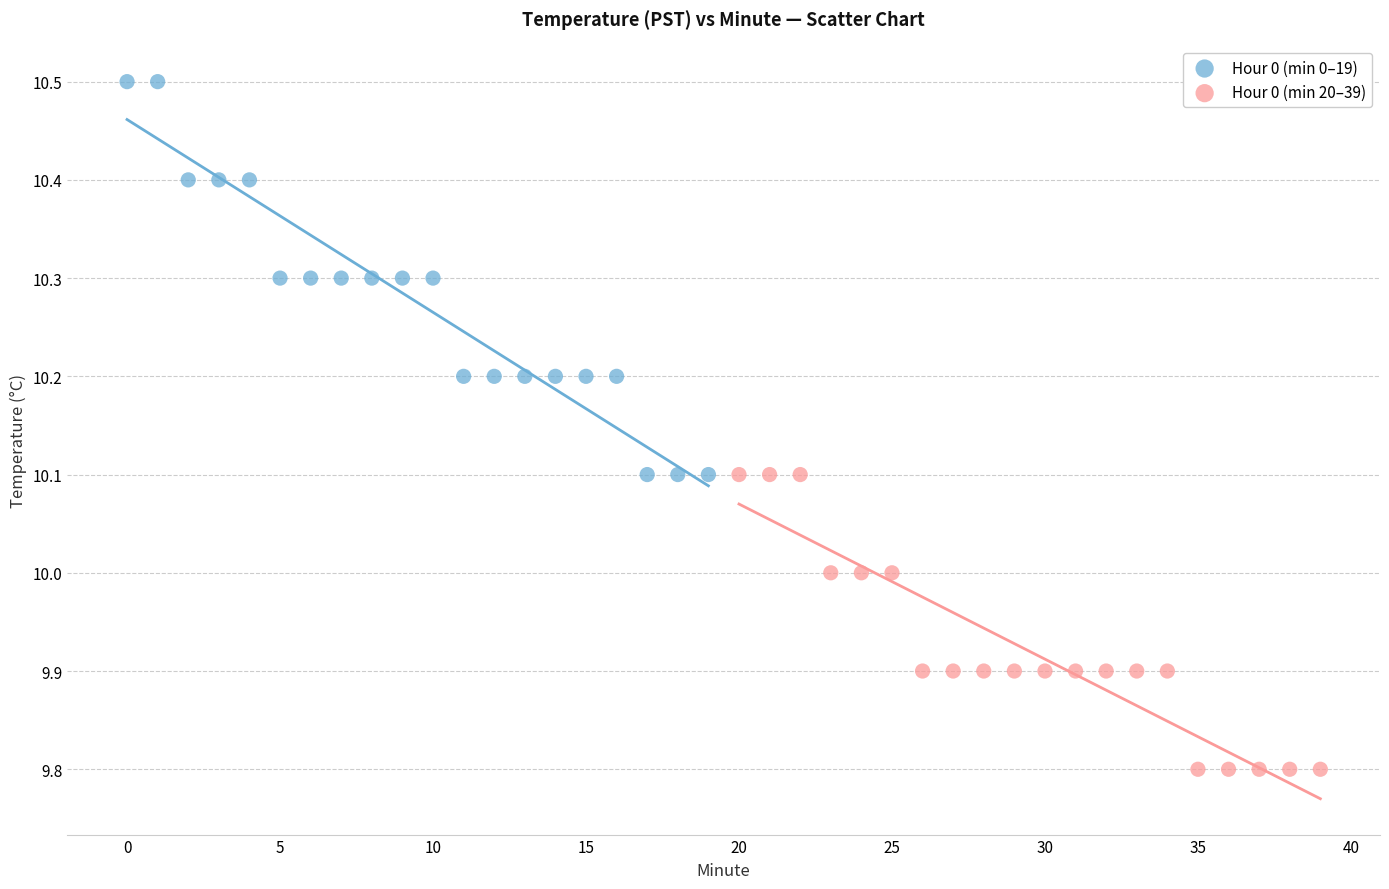

What are all the series names shown in the legend?

Hour 0 (min 0–19), Hour 0 (min 20–39)